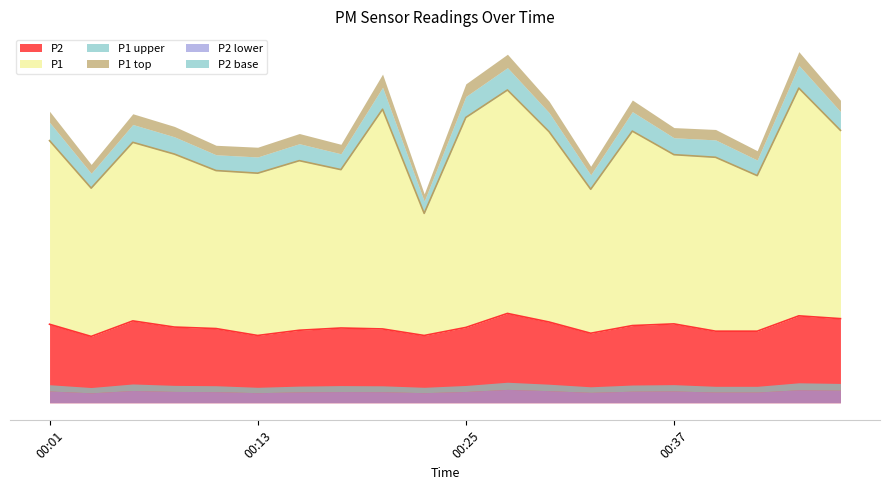

At which category is the sum across all series the highest?

00:27